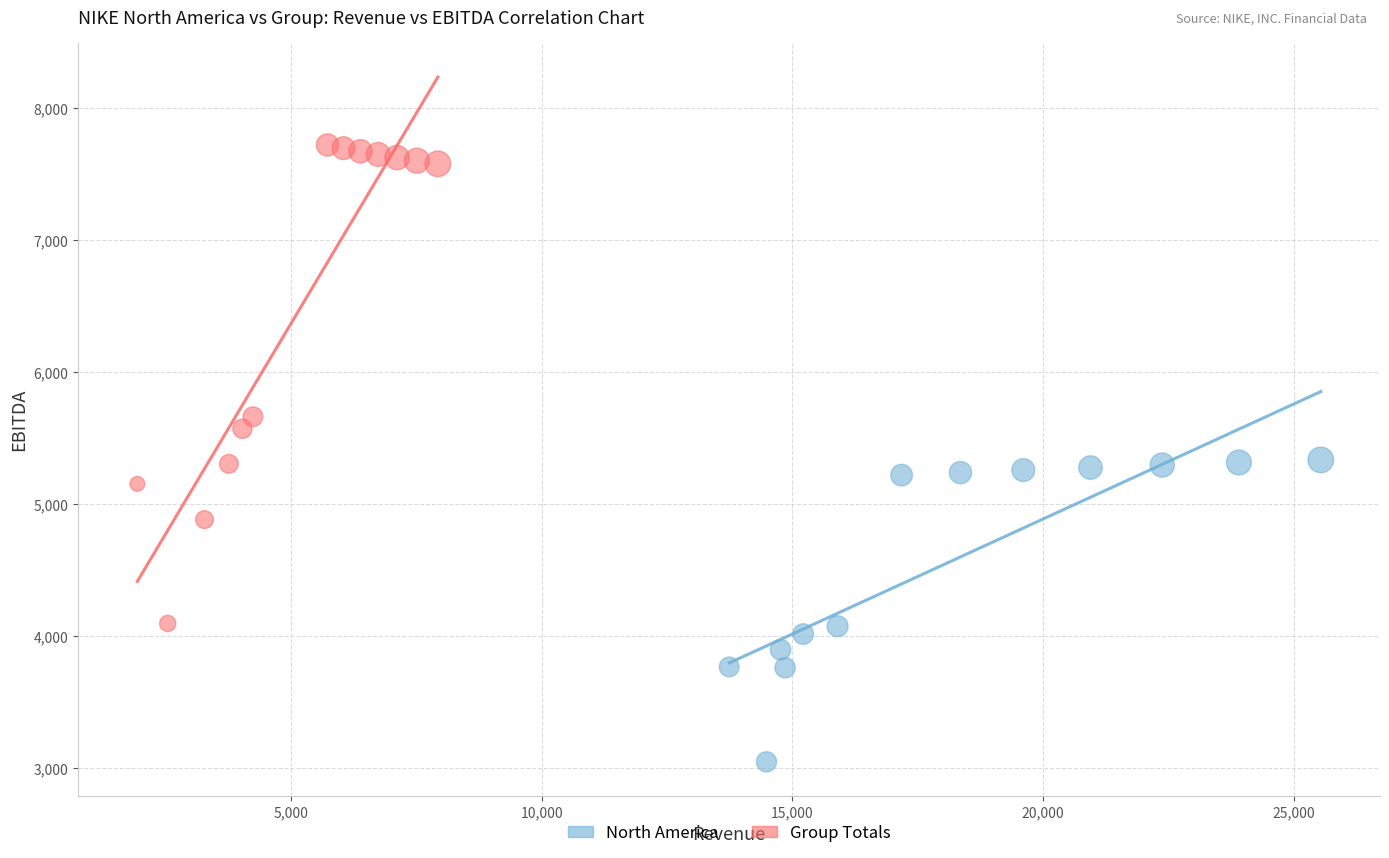

What are all the series names shown in the legend?

North America, Group Totals